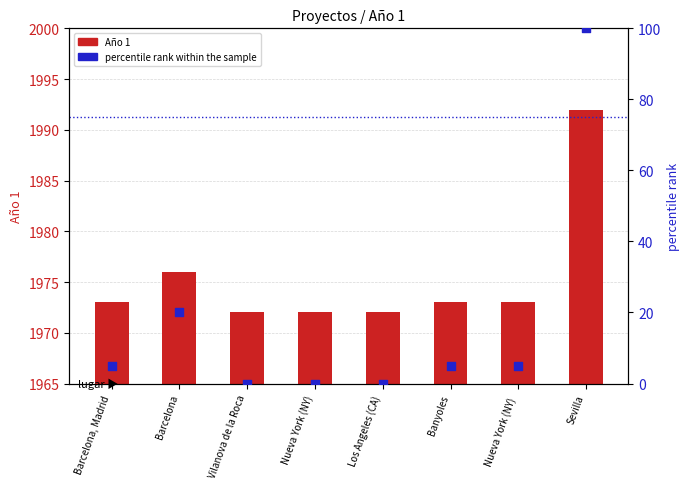

What are all the series names shown in the legend?

Año 1, percentile rank within the sample